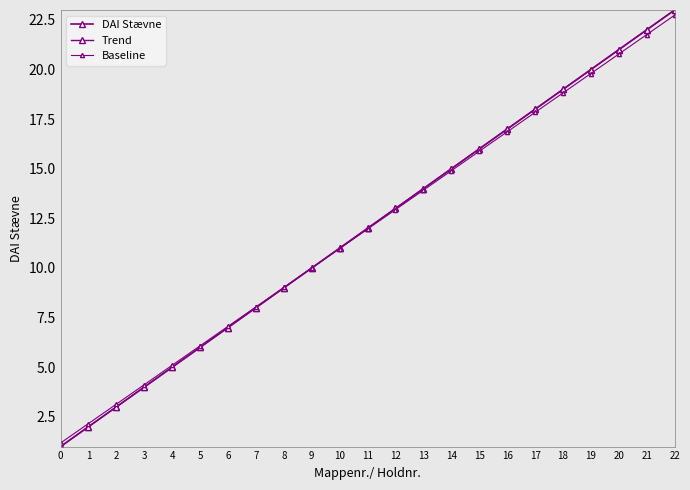

Does the chart have visible grid lines?

No